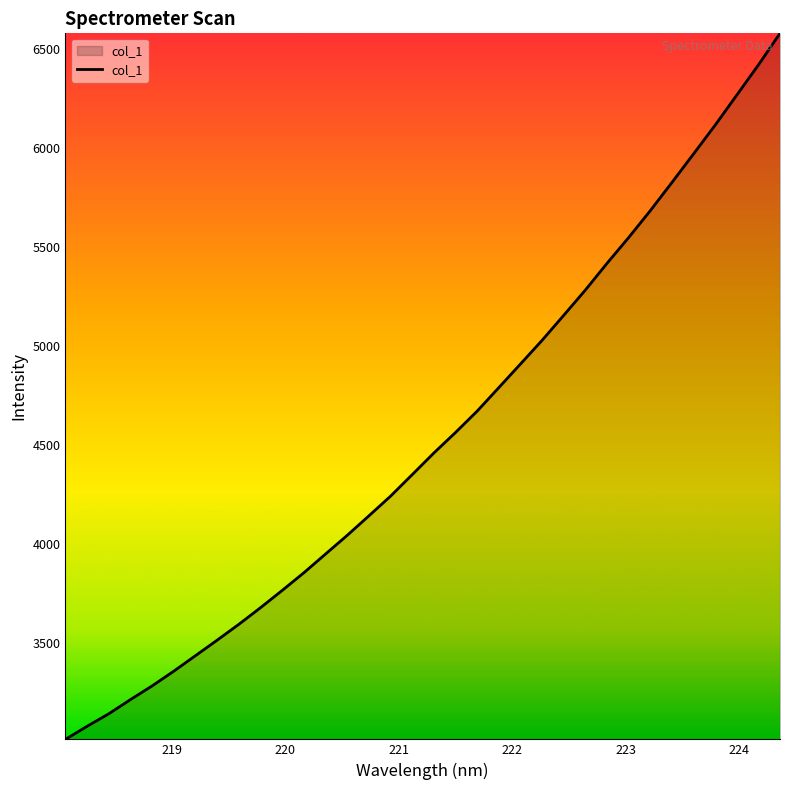

What is the difference between the maximum and minimum values?

3567.3